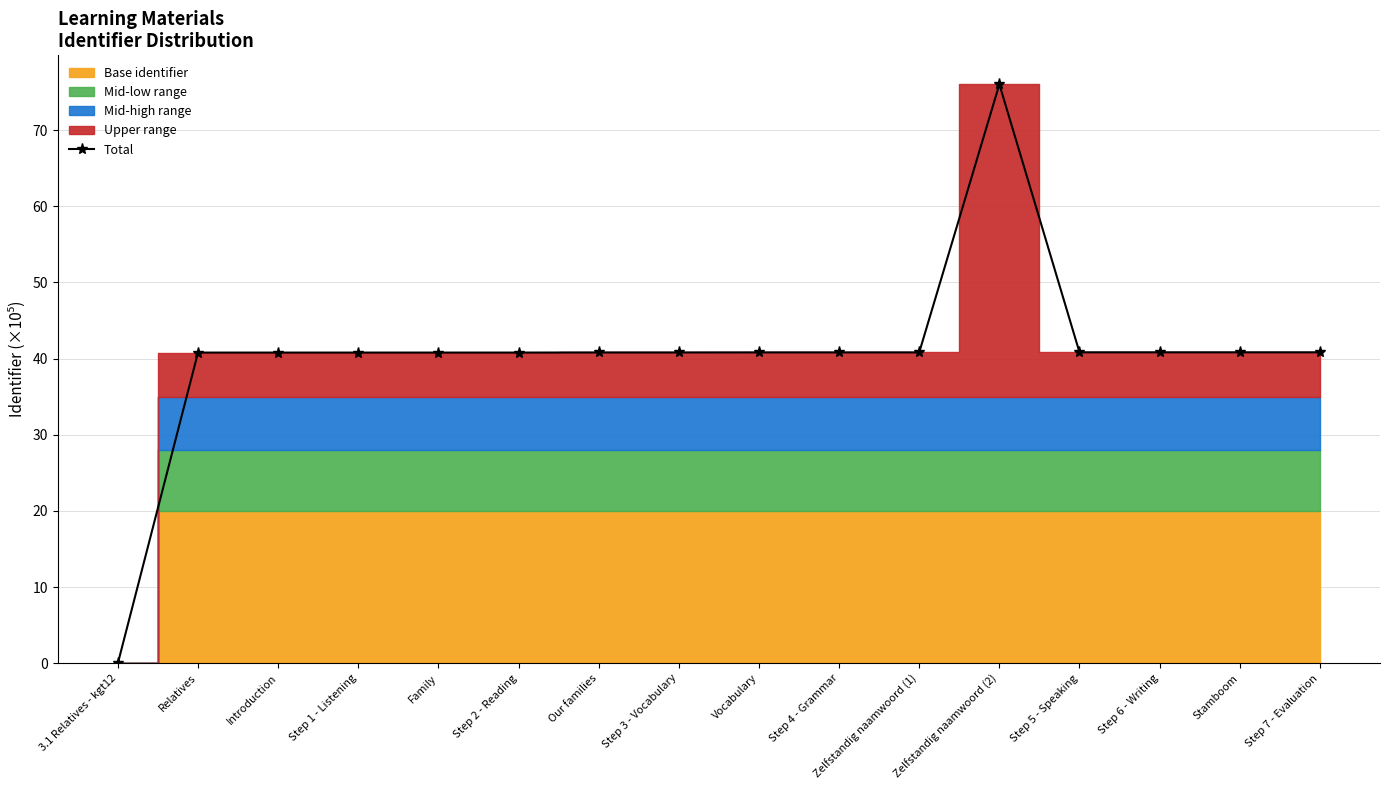

How many points are higher than both their immediate neighbors (excluding endpoints)?

2